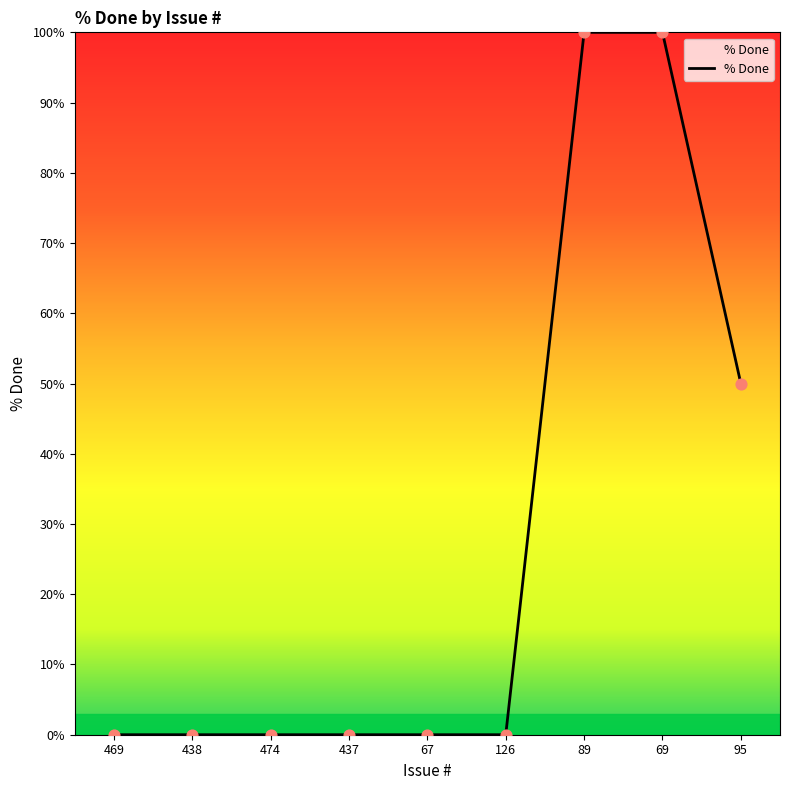

Between 474 and 95, which is larger?

95